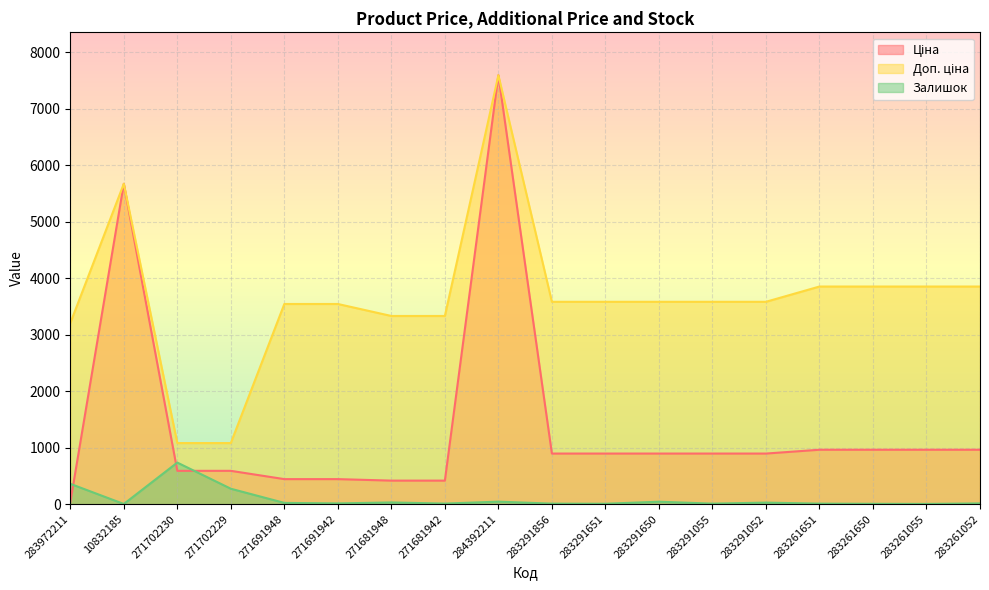

At which category is the sum across all series the highest?

284392211